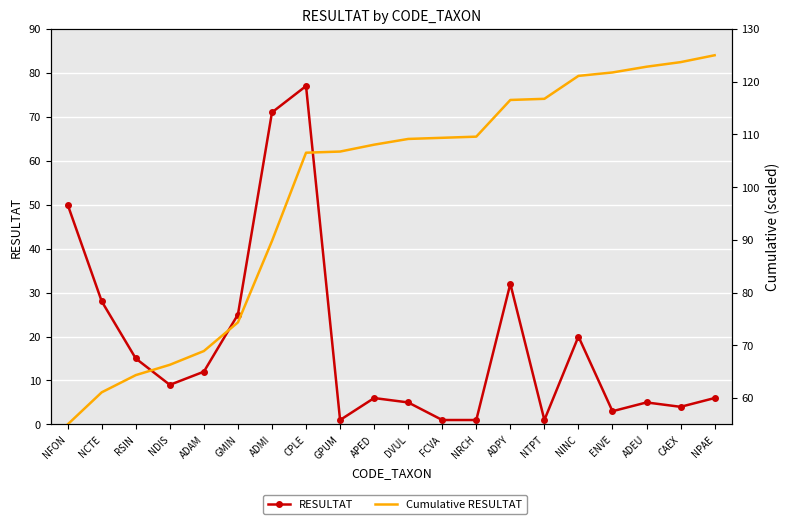

The value of Cumulative RESULTAT at NRCH is 188.5. True or false?

False